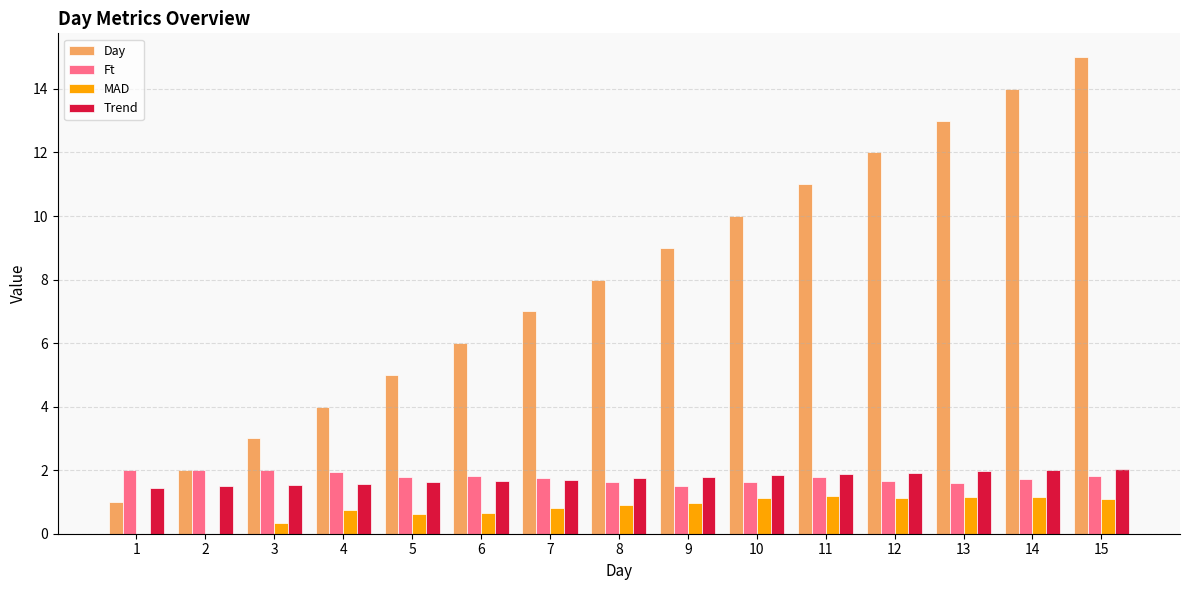

What is the difference between the Ft values at 4 and 12?

0.3